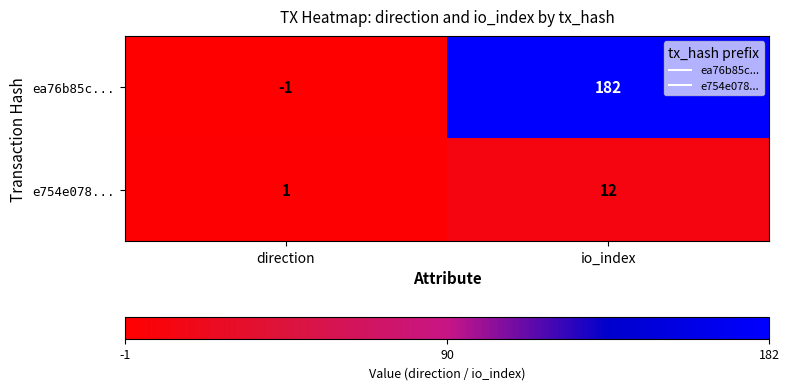

Rank the series at io_index from highest to lowest value.

ea76b85c..., e754e078...